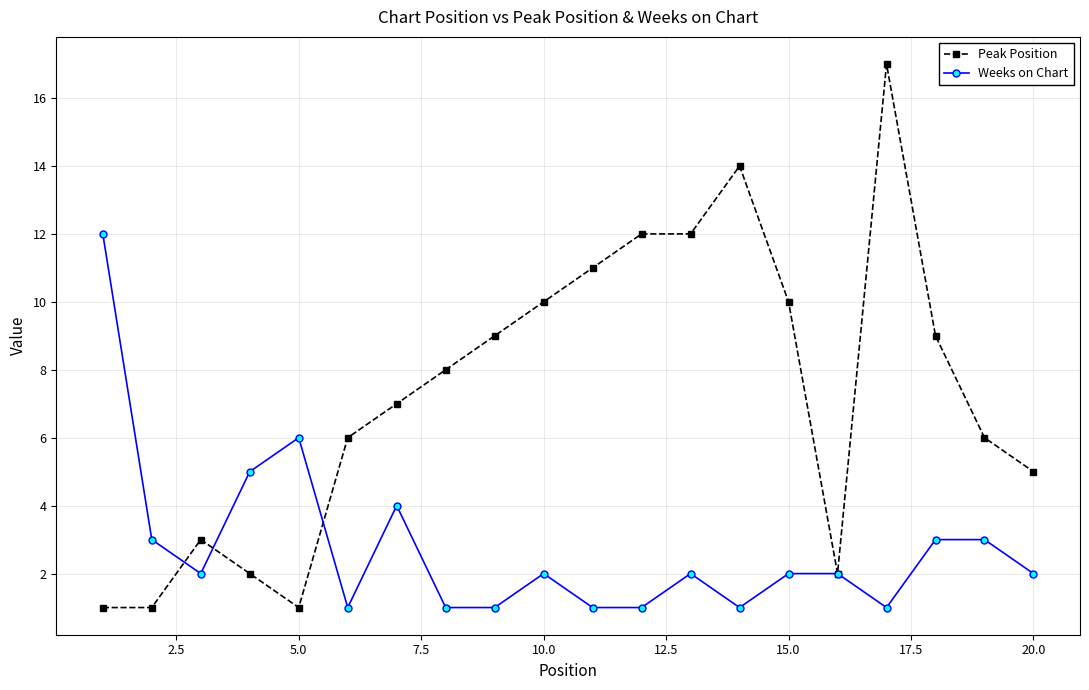

True or false: Weeks on Chart has more than 0 points higher than both neighbors.

True